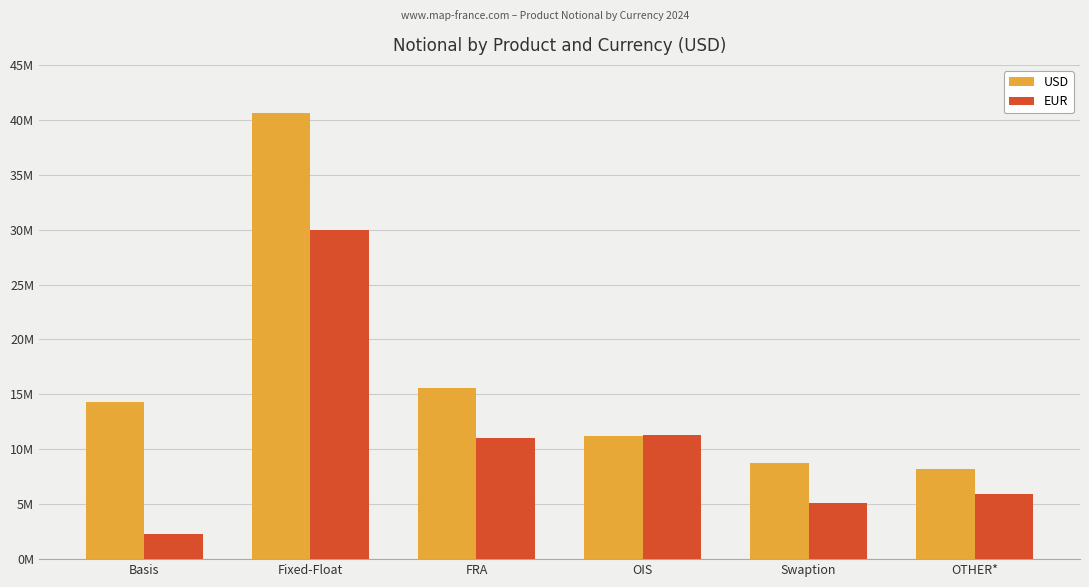

Reading left to right, list all the values displayed in this chart.

USD: 14340097	40662493	15613582	11241381	8789533	8195894
EUR: 2250334	29928626	10987476	11267782	5139879	5888744